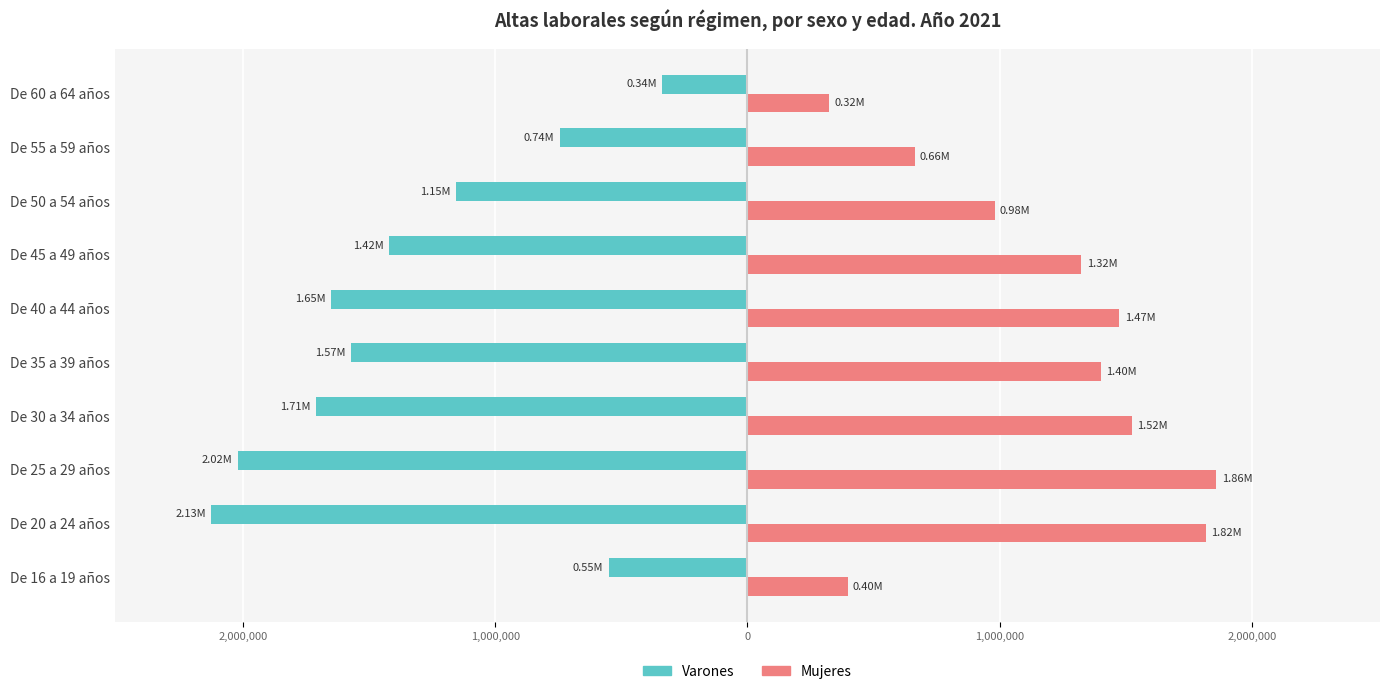

What are all the series names shown in the legend?

Varones, Mujeres